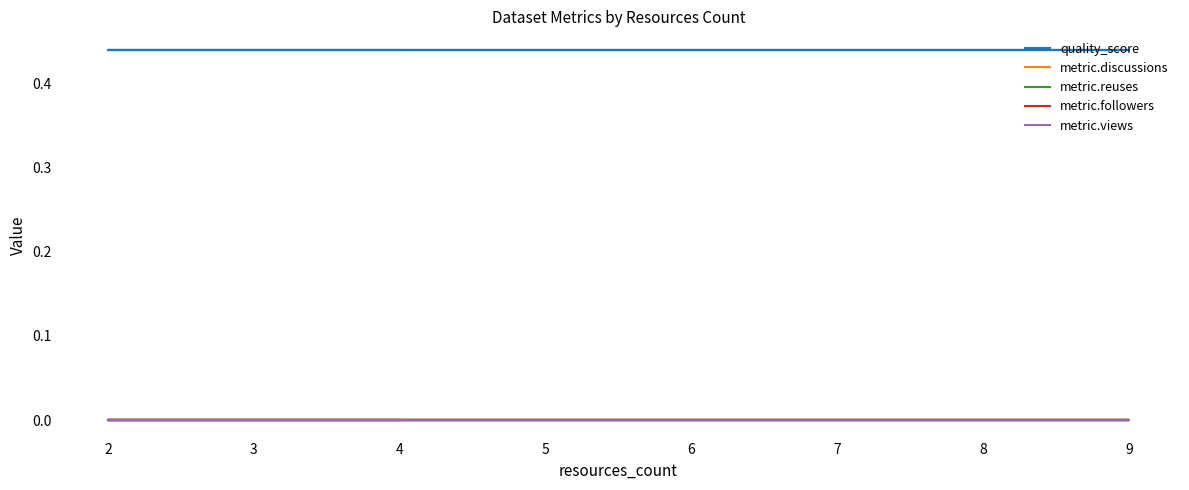

The quality_score series shows 0.4 at 9. True or false?

True